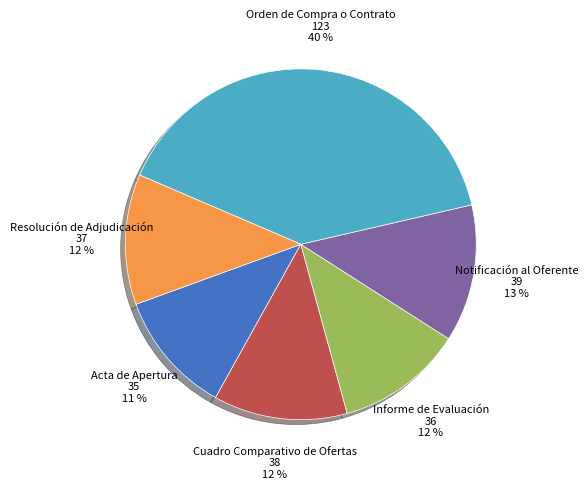

To the nearest percent, what is the average slice percentage?

17%